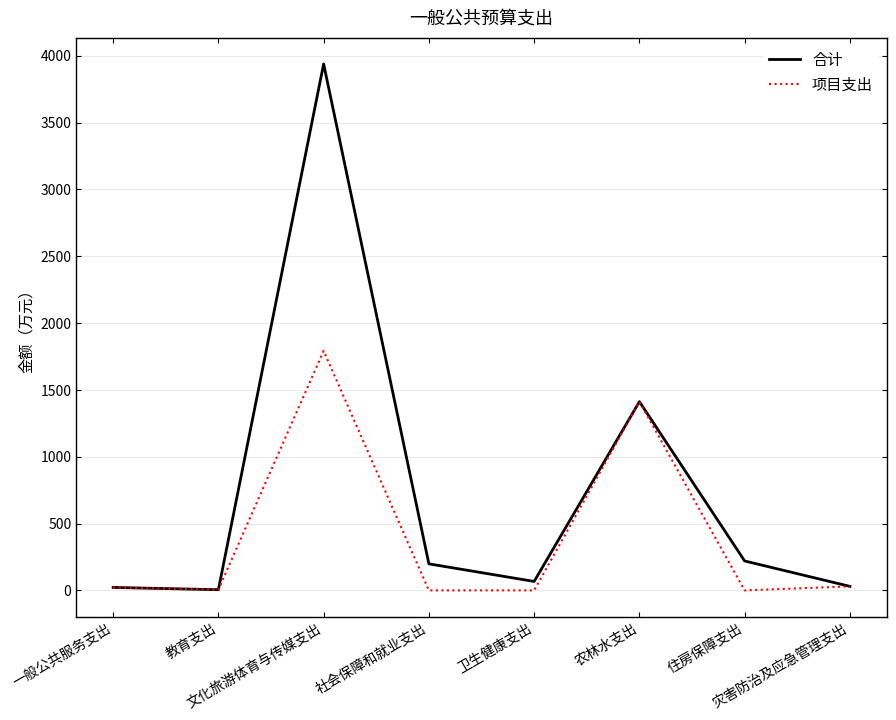

What is the difference between the second highest and second lowest values in the 项目支出 series?

1412.0